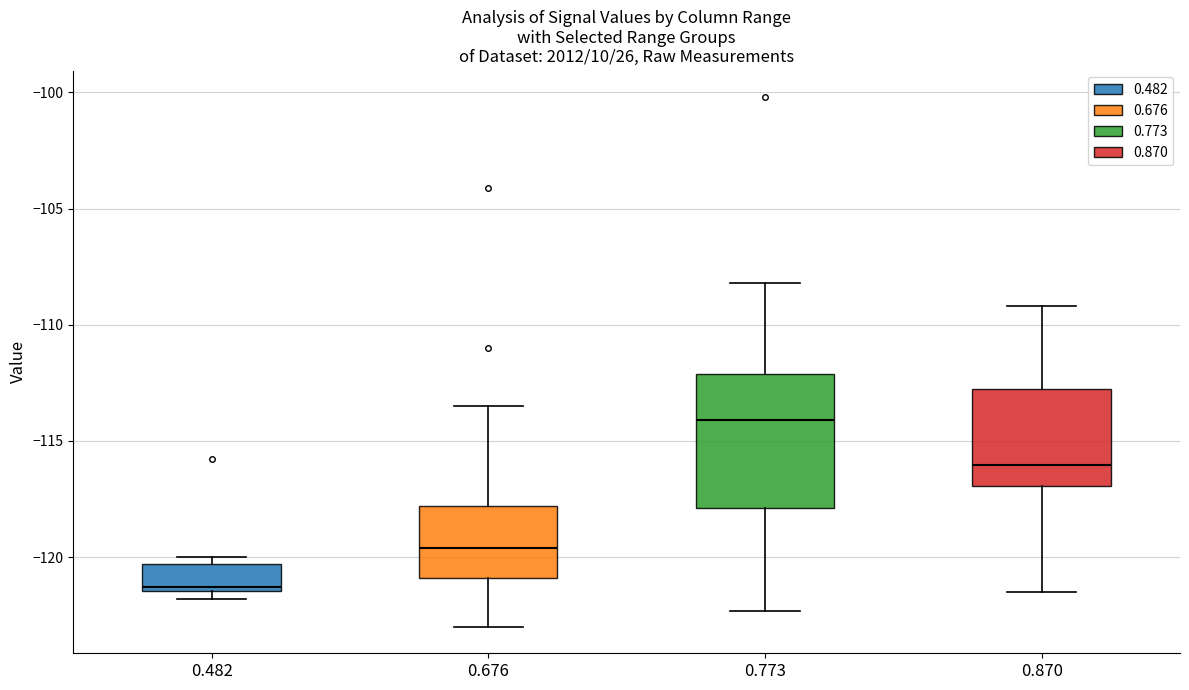

Which box's median line is the lowest?

0.482